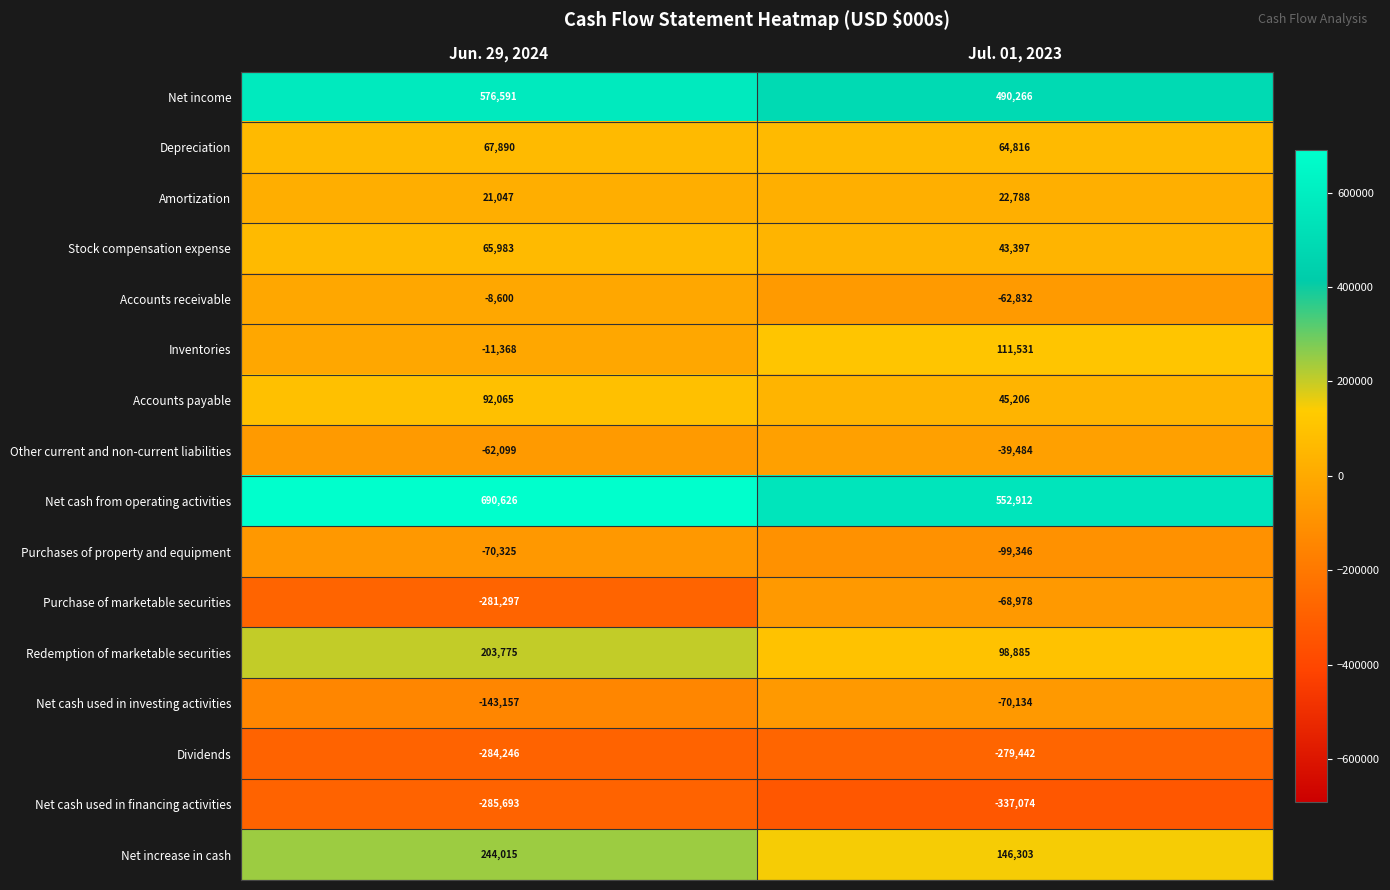

What is the greatest value displayed?

690626